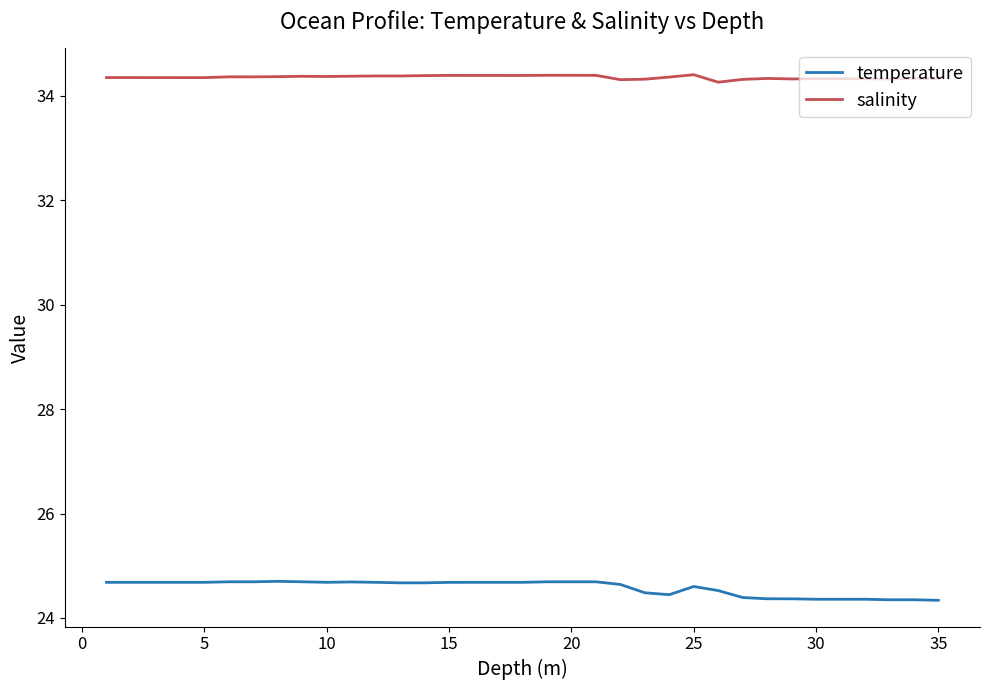

Count the salinity values in the range 34 to 35.

35